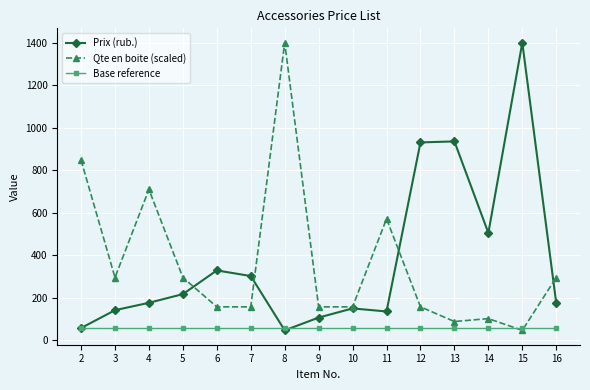

What is the difference between the highest and lowest values at 14?

447.6